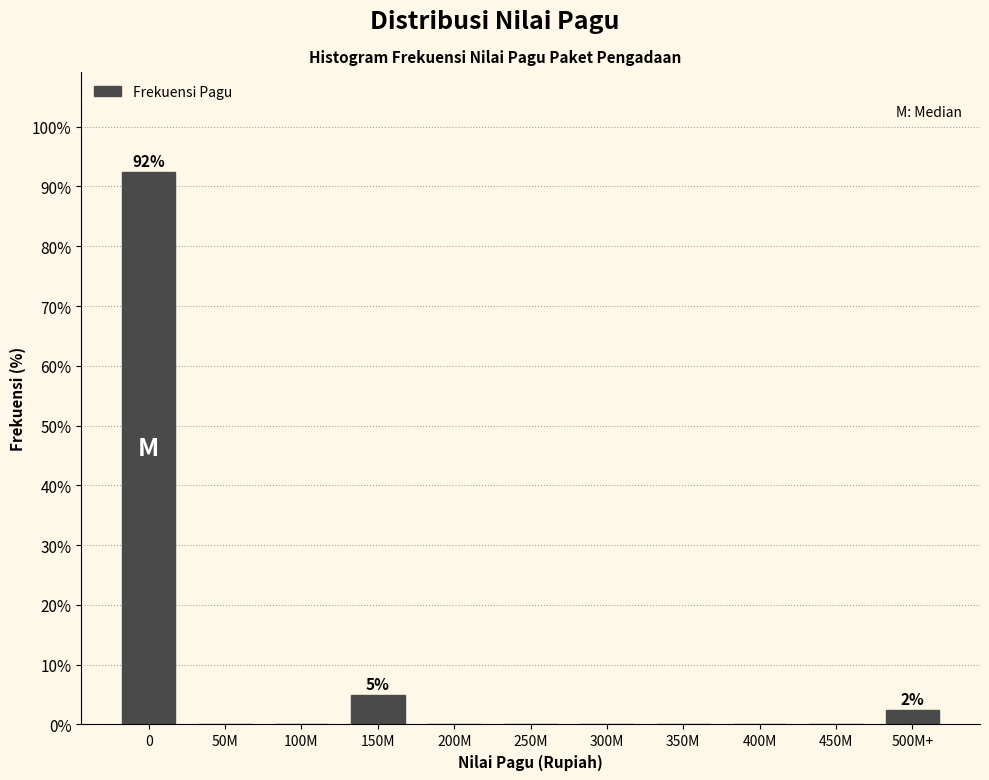

Reading right to left, transcribe all the data shown in this chart.

500M+=2.5	450M=0.0	400M=0.0	350M=0.0	300M=0.0	250M=0.0	200M=0.0	150M=5.0	100M=0.0	50M=0.0	0=92.5